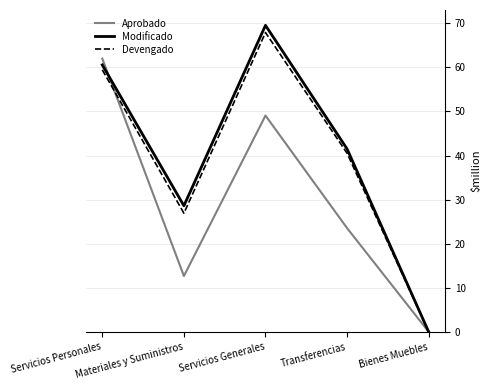

The value of Modificado at Transferencias is 41.5. True or false?

True